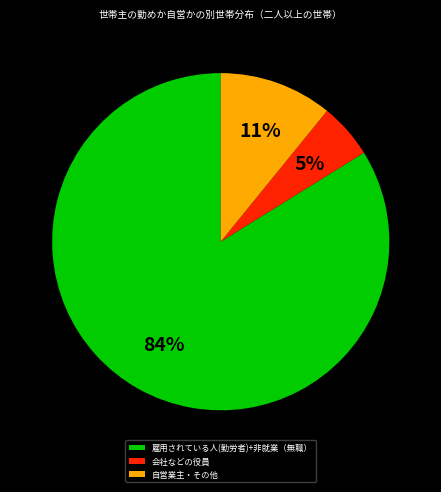

To the nearest percent, what is the average slice percentage?

33%